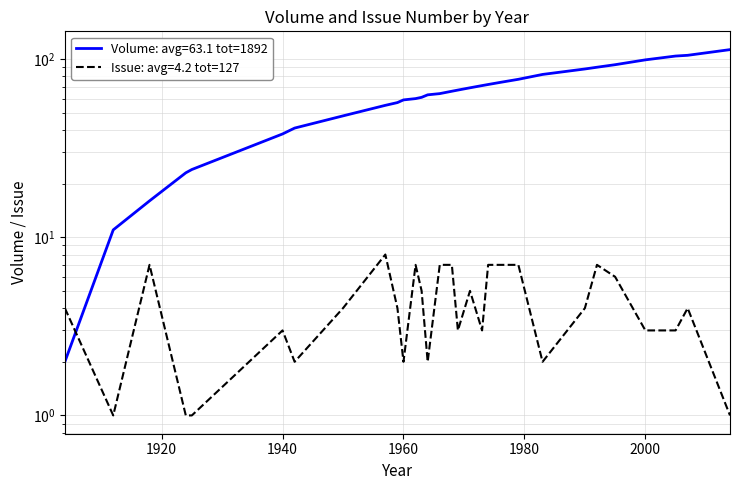

How many times do Issue and Volume cross each other?

1